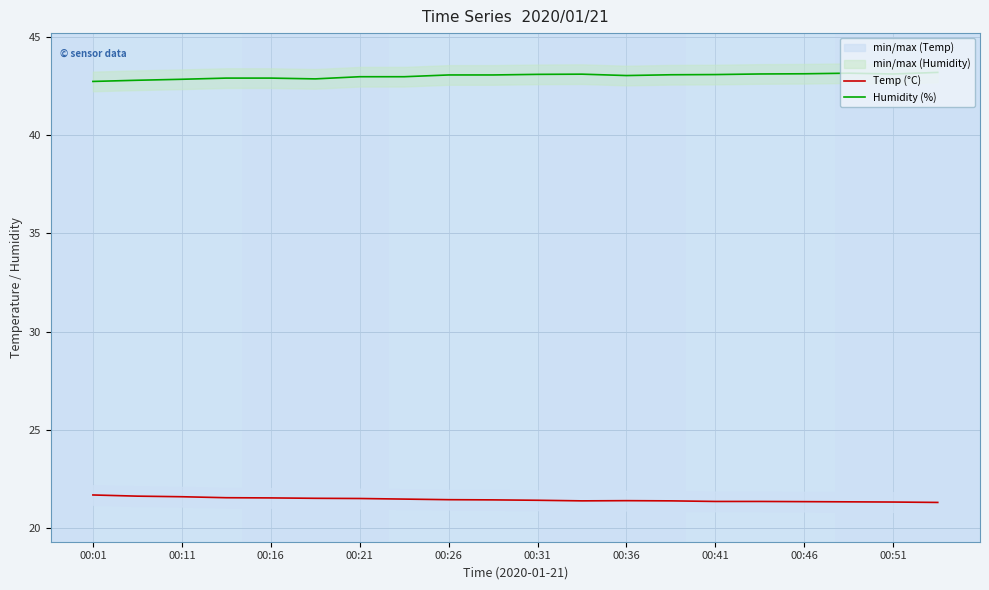

At which label is Humidity (%) closest to 42?

00:01